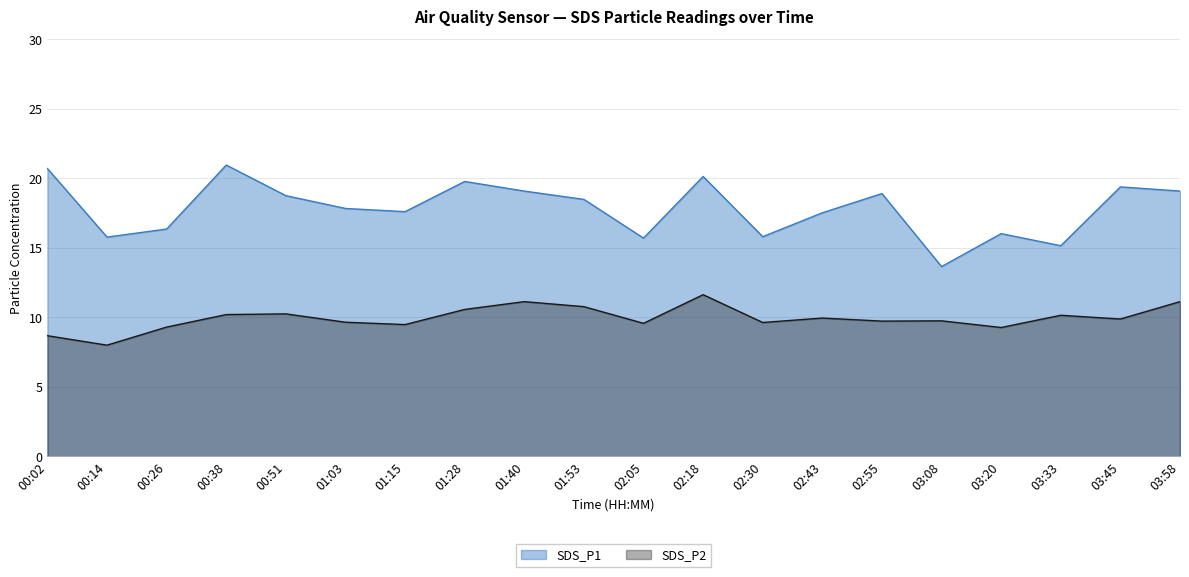

Read the SDS_P1 value at 02:18.

20.1